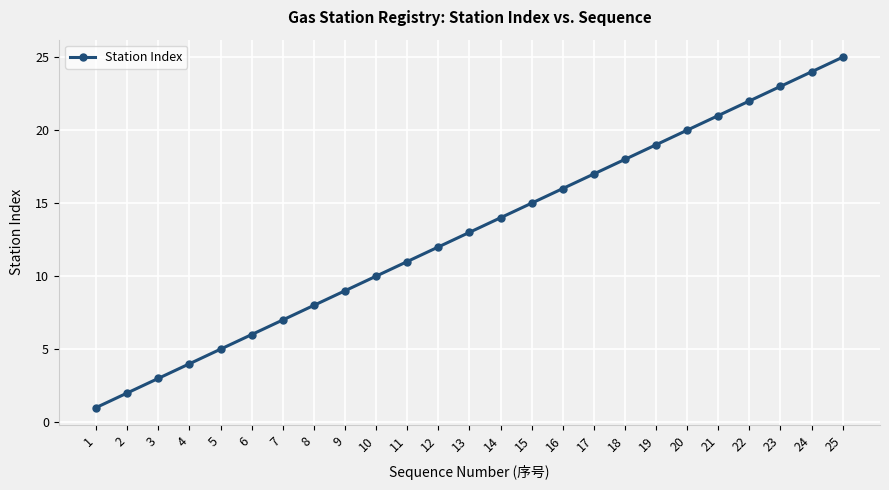

Approximately how many times larger is the value at 23 compared to 11?

2.1